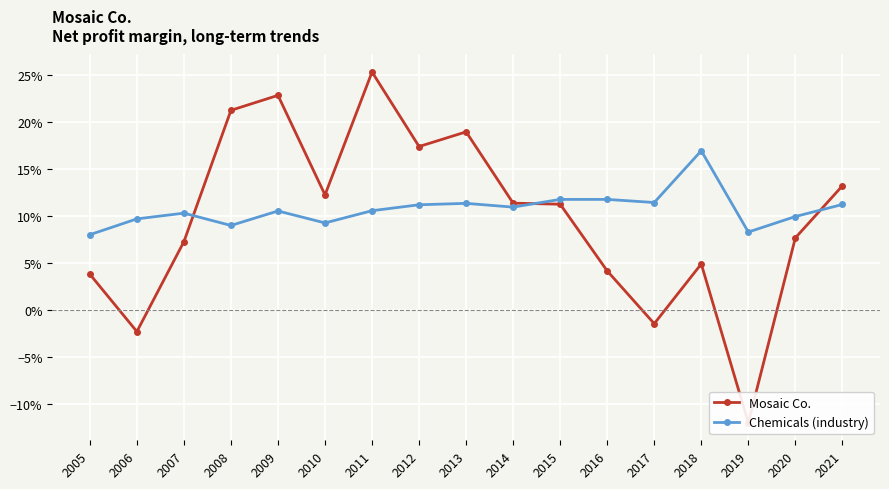

At which label does Mosaic Co. first exceed 0?

2005